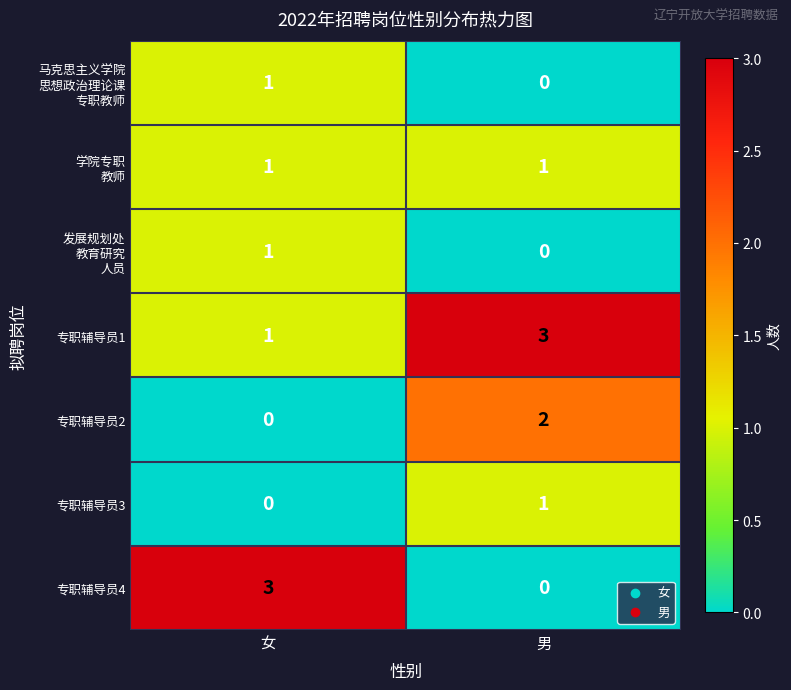

Between 女 and 男, which series saw the biggest shift?

专职辅导员4